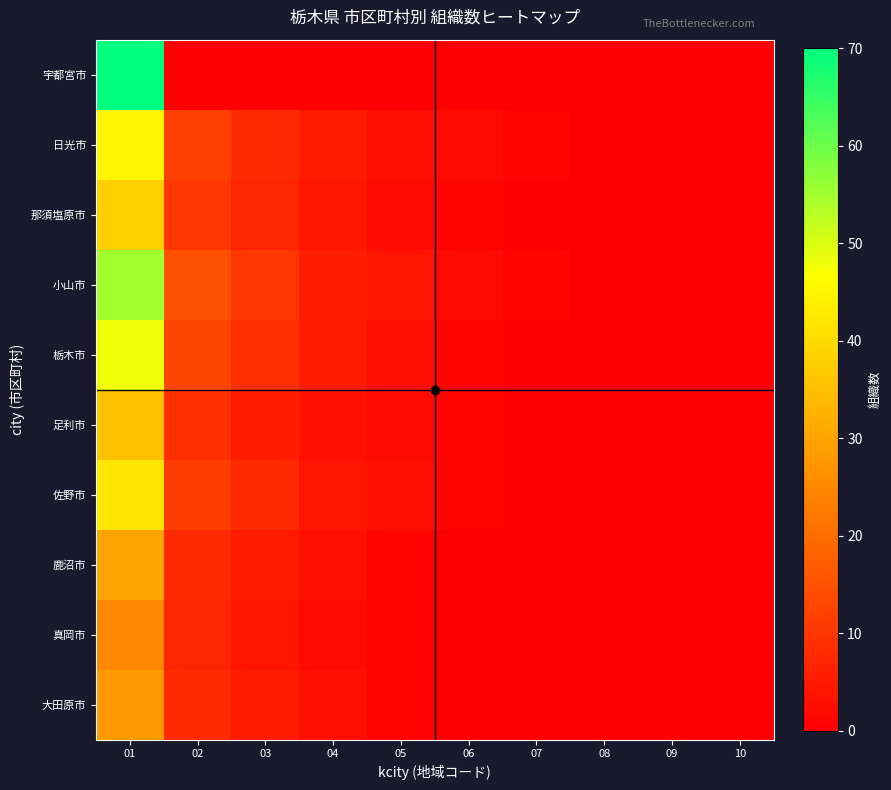

What is the total value across all series at 06?

8